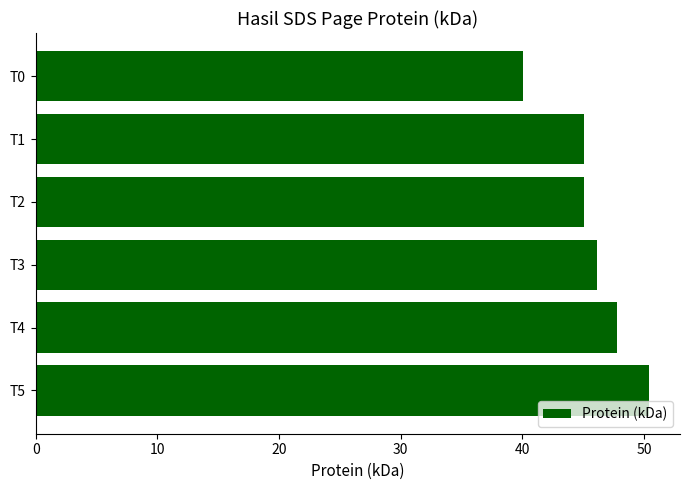

How many bars are there in total?

6